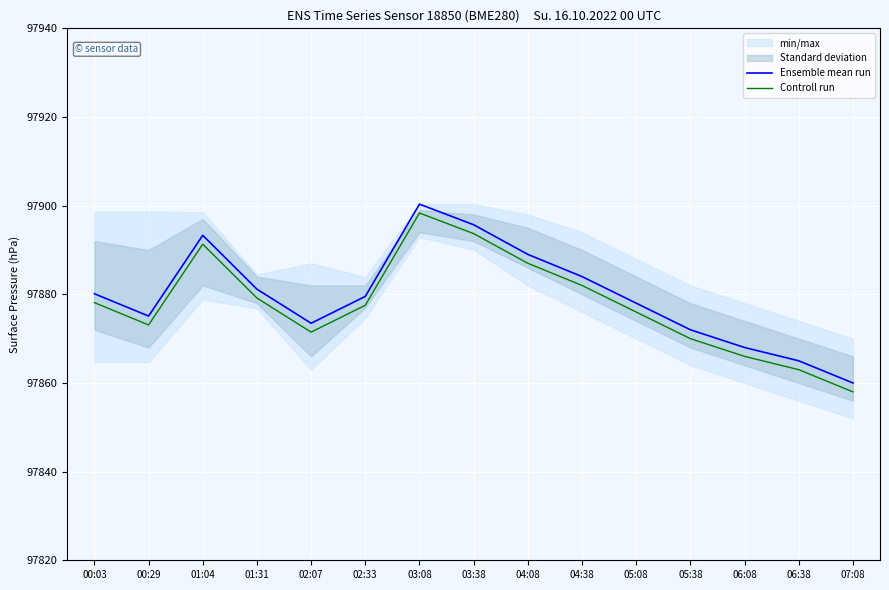

Where is Controll run nearest to the value 97878?

00:03